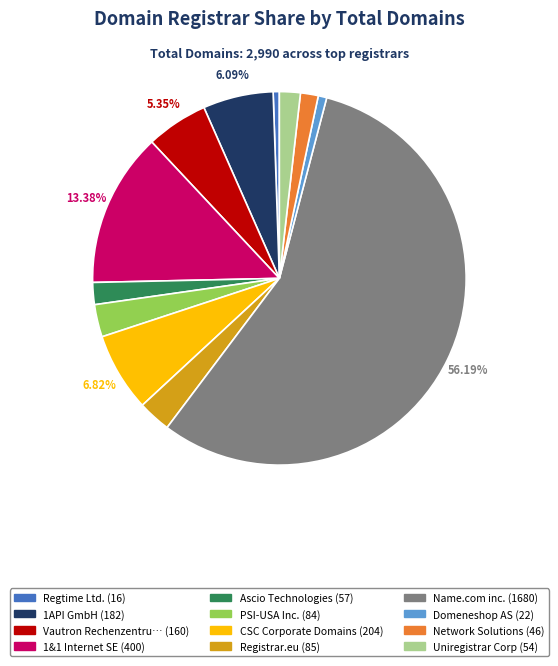

Is there a majority slice in this chart?

Yes